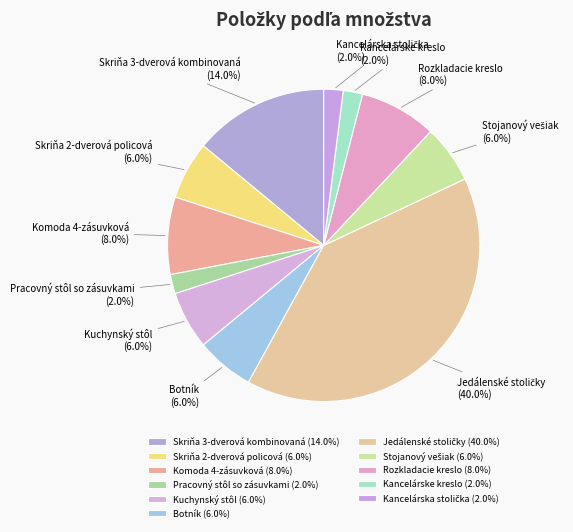

Which has a higher value, Kuchynský stôl (6.0%) or Skriňa 3-dverová kombinovaná (14.0%)?

Skriňa 3-dverová kombinovaná (14.0%)